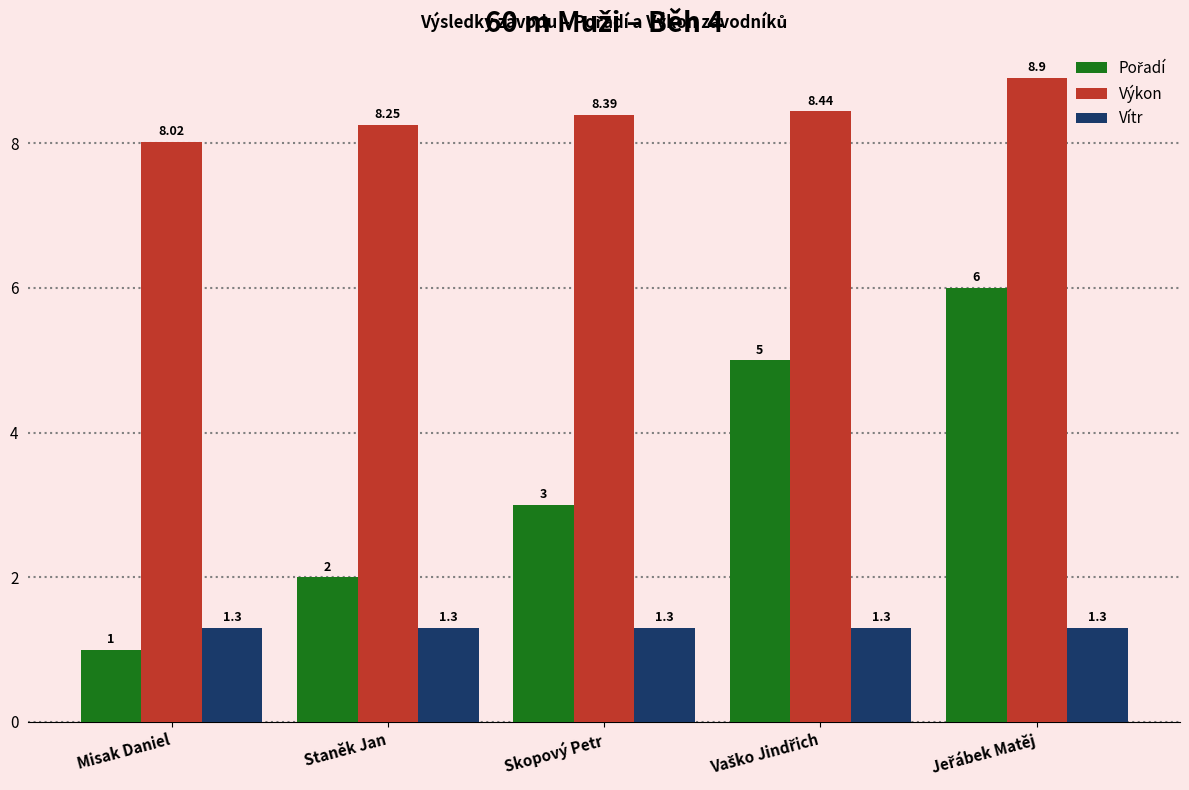

How many bars are there in each group?

3